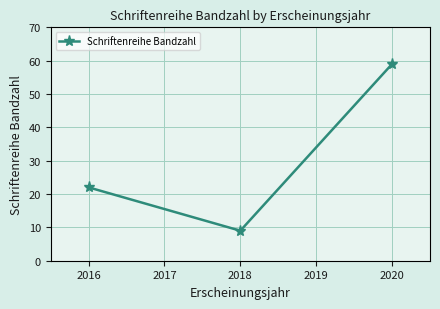

Is it true that the value at 2020 is 59?

True